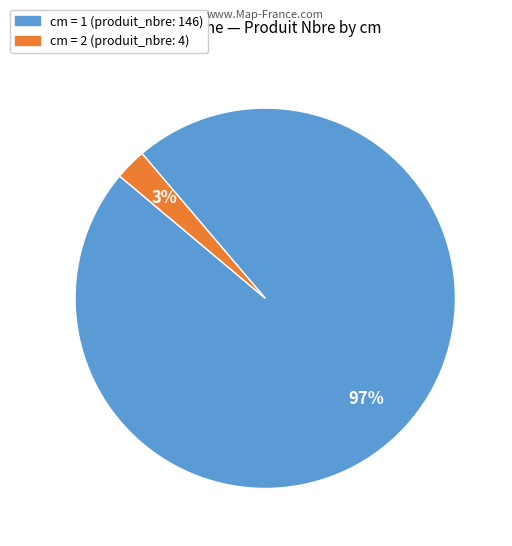

Do cm = 2 (produit_nbre: 4) and cm = 1 (produit_nbre: 146) together represent more than half of the pie?

Yes